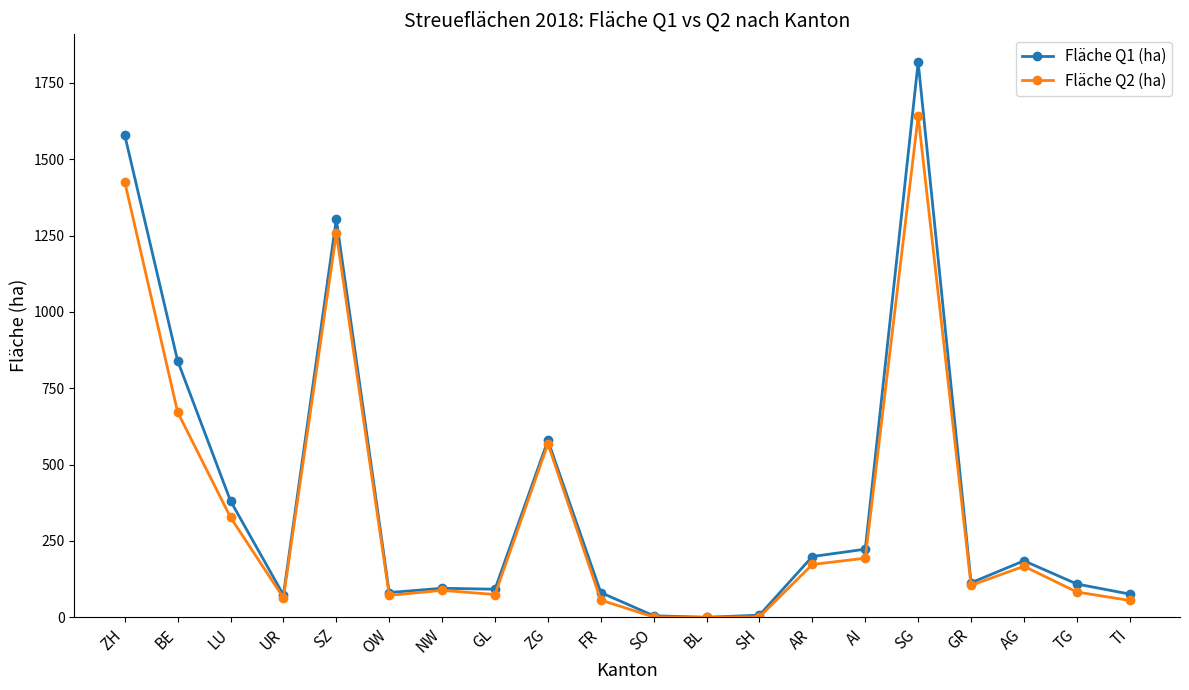

List the series in order of their overall mean, highest first.

Fläche Q1 (ha), Fläche Q2 (ha)